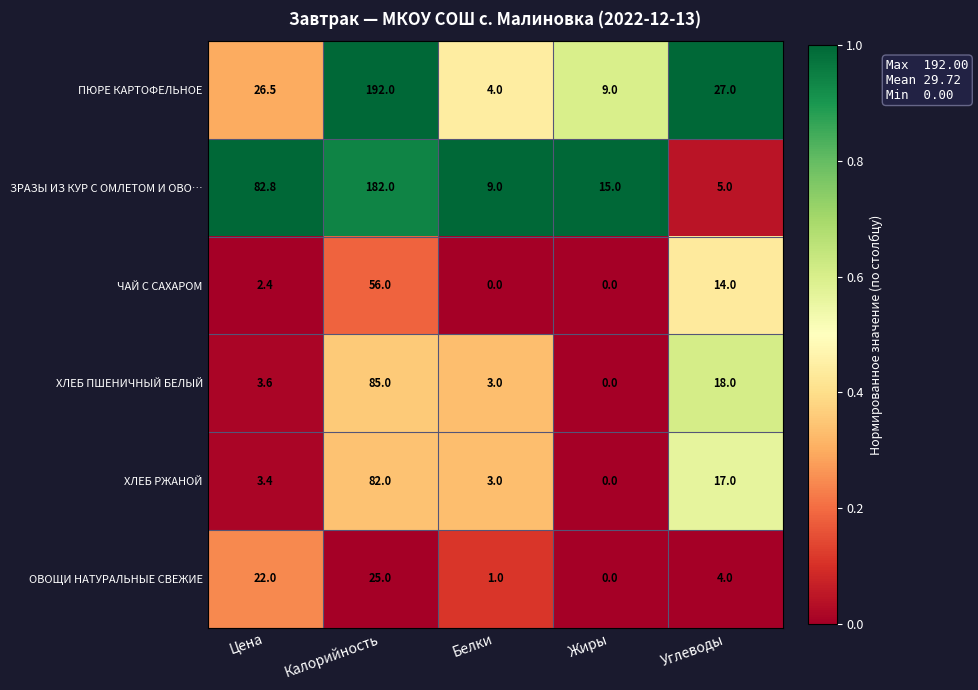

What is the sum of the ОВОЩИ НАТУРАЛЬНЫЕ СВЕЖИЕ values at Углеводы and Жиры?

4.0